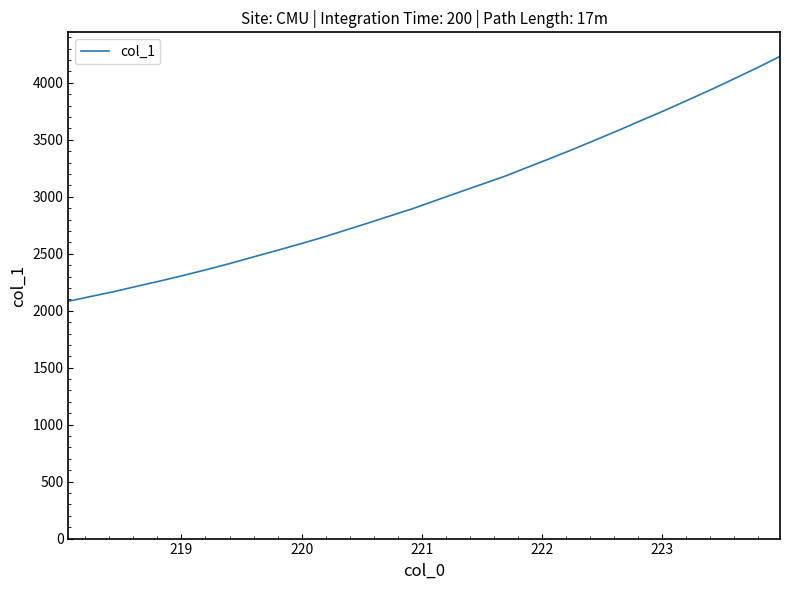

What is the difference between the maximum and minimum values?

2148.8